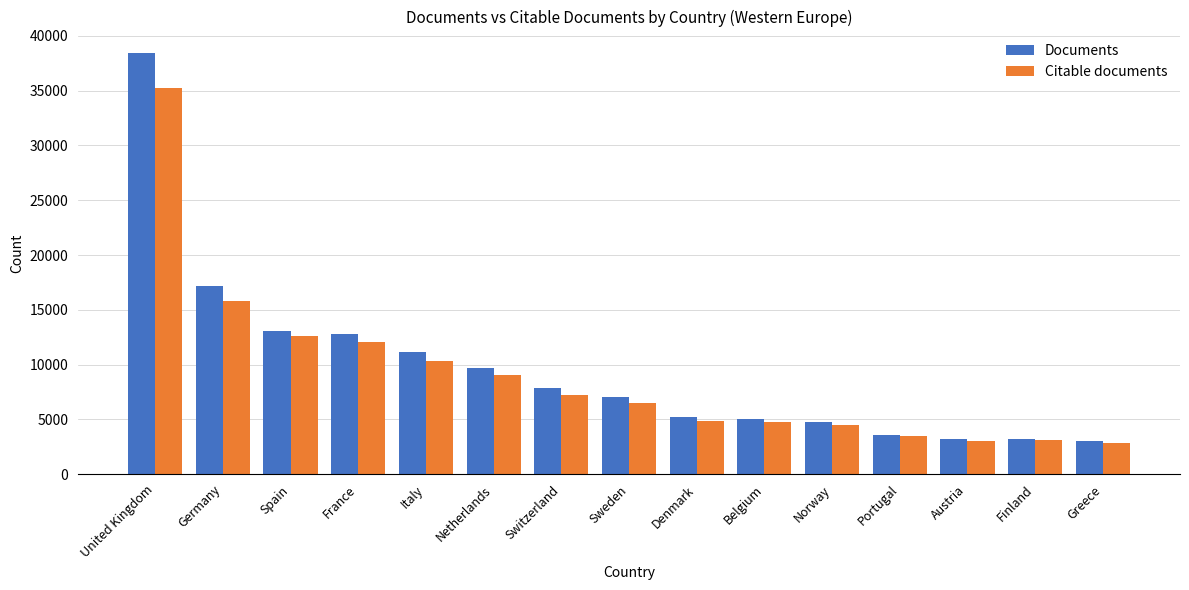

Which category has the highest value in the Citable documents series?

United Kingdom